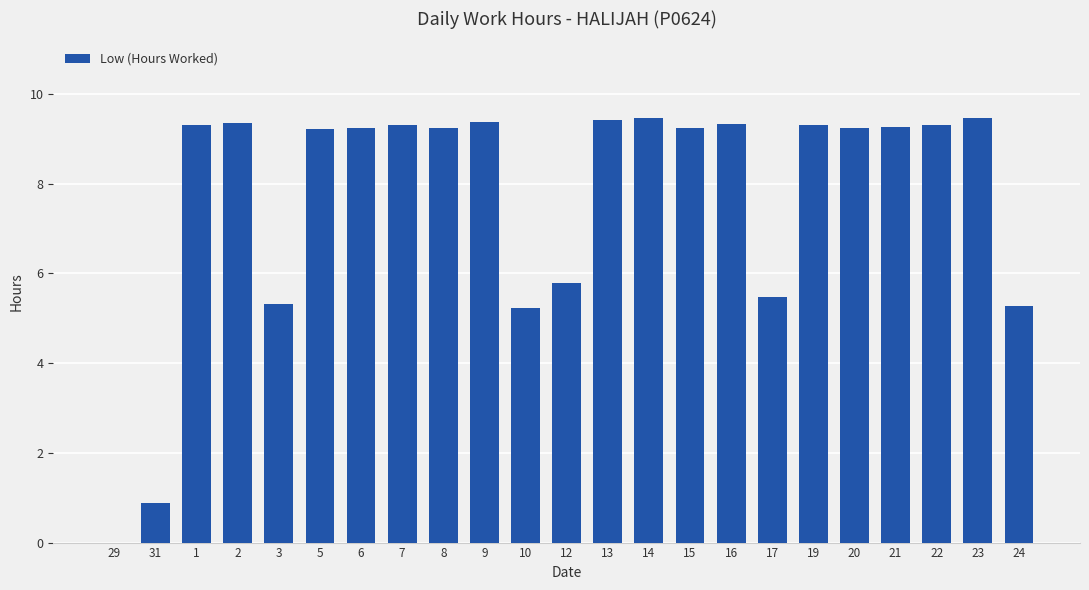

What is the sum of the values at 22 and 16?

18.6